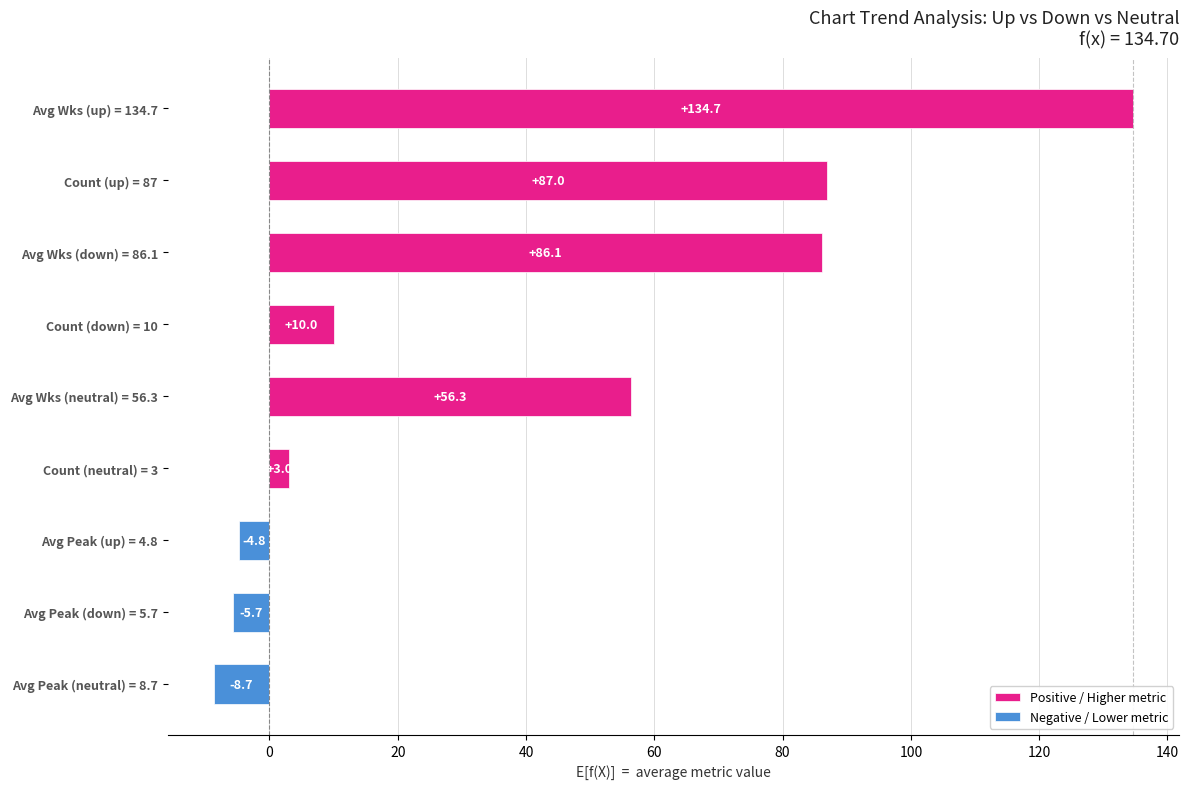

Rank the series by their maximum value, from lowest to highest.

neutral, down, up